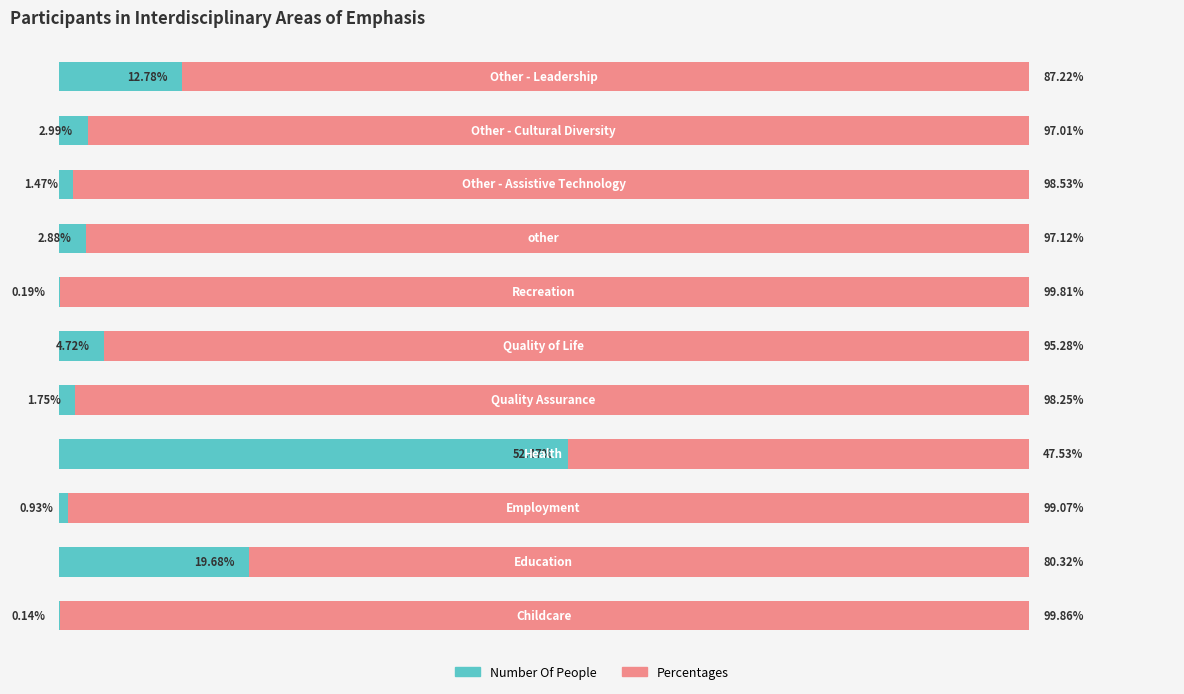

Reading left to right, list all the values displayed in this chart.

Number Of People: 0.1	19.7	0.9	52.5	1.8	4.7	0.2	2.9	1.5	3.0	12.8
Percentages: 99.9	80.3	99.1	47.5	98.2	95.3	99.8	97.1	98.5	97.0	87.2